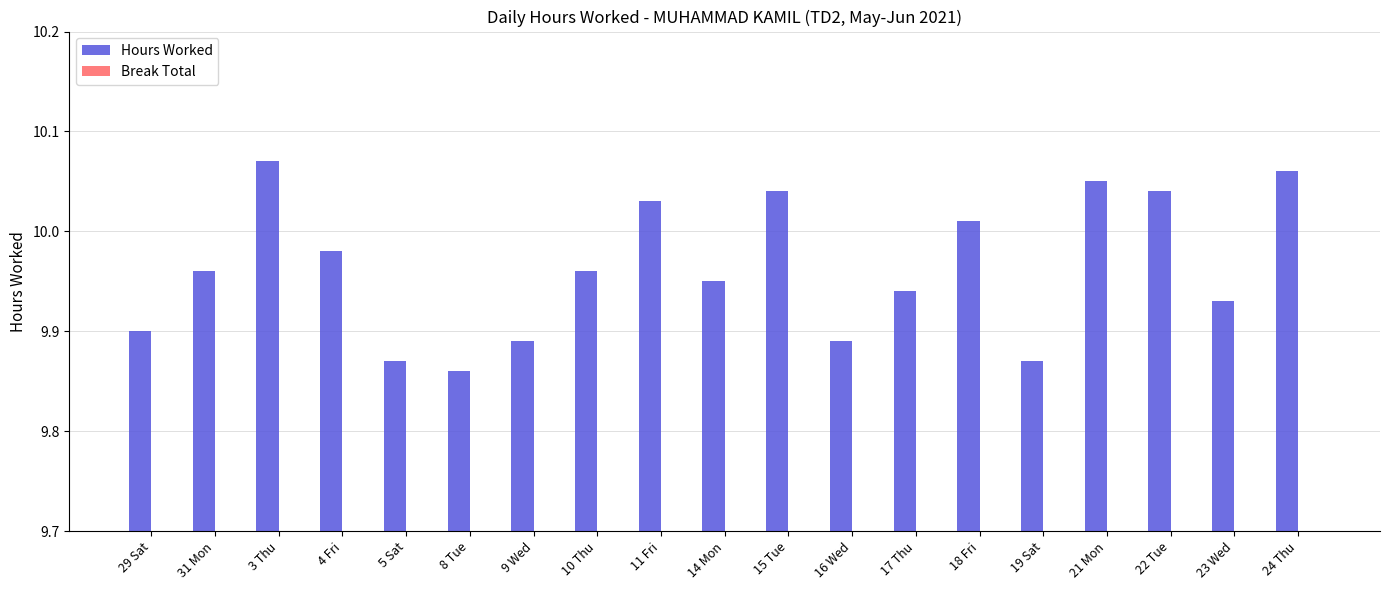

What position from the left is 31 Mon?

2